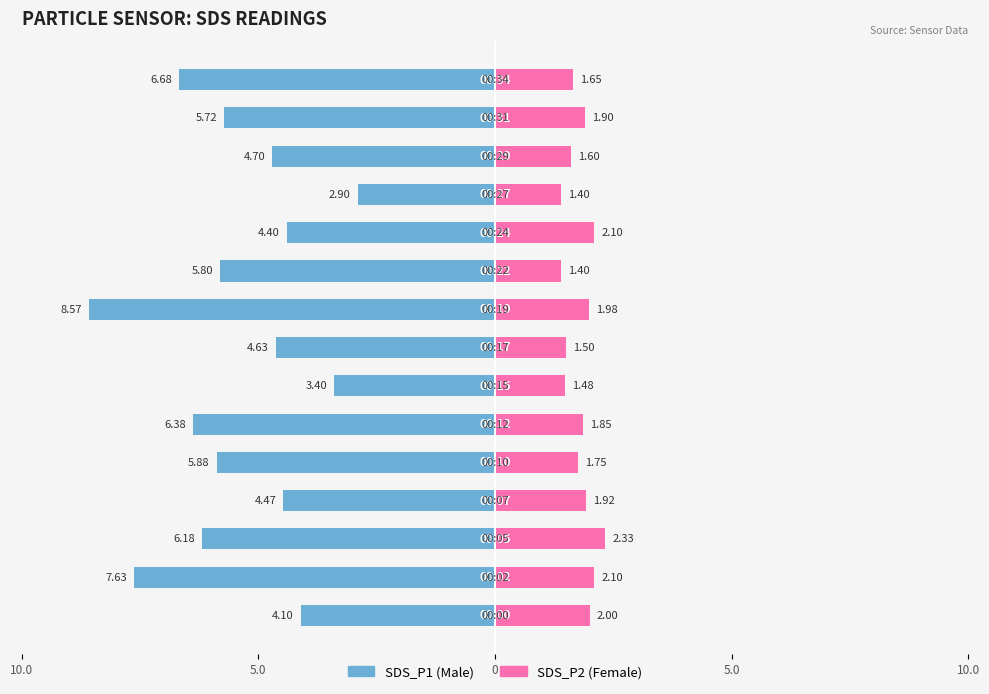

Which series has the largest range (max minus min)?

SDS_P1